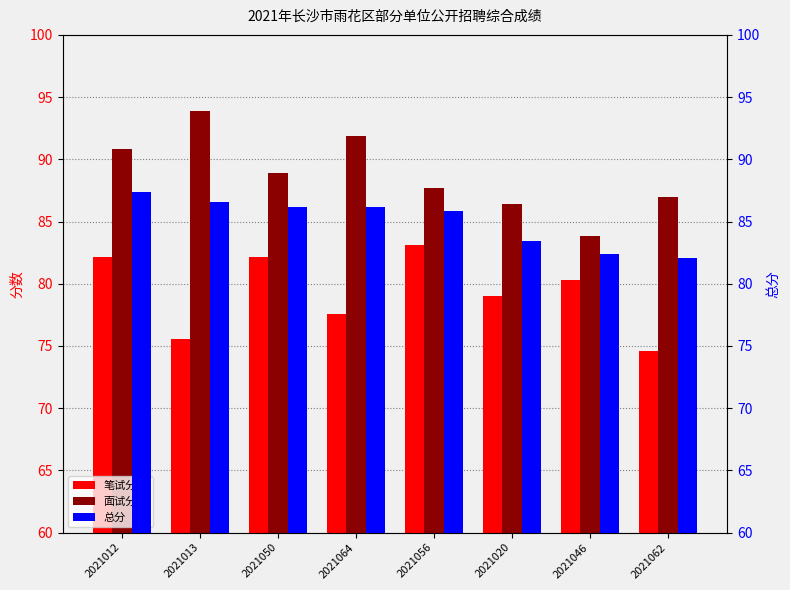

What is the difference between the 面试分数 values at 2021062 and 2021056?

0.7